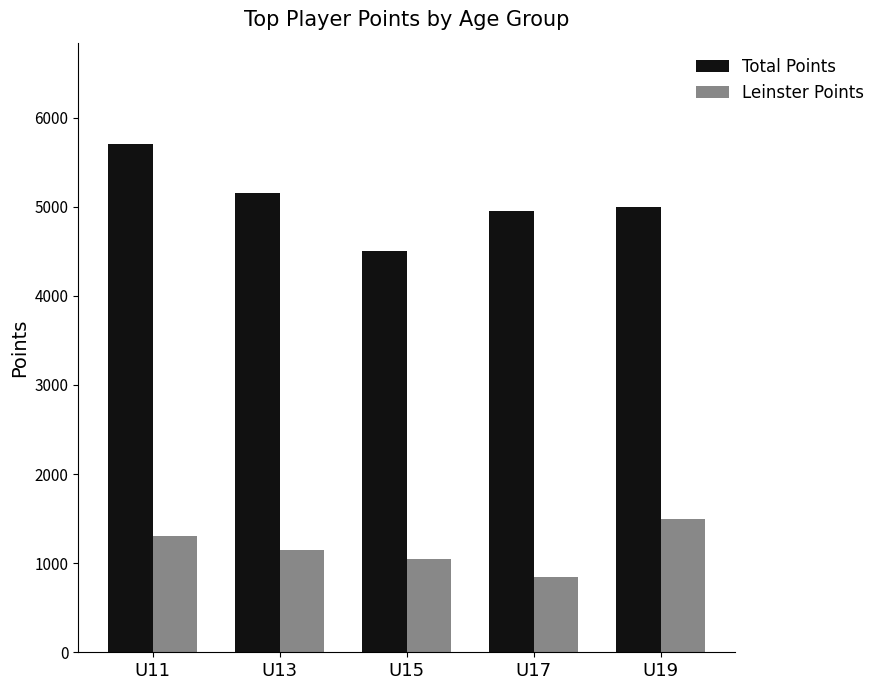

What are all the series names shown in the legend?

Total Points, Leinster Points